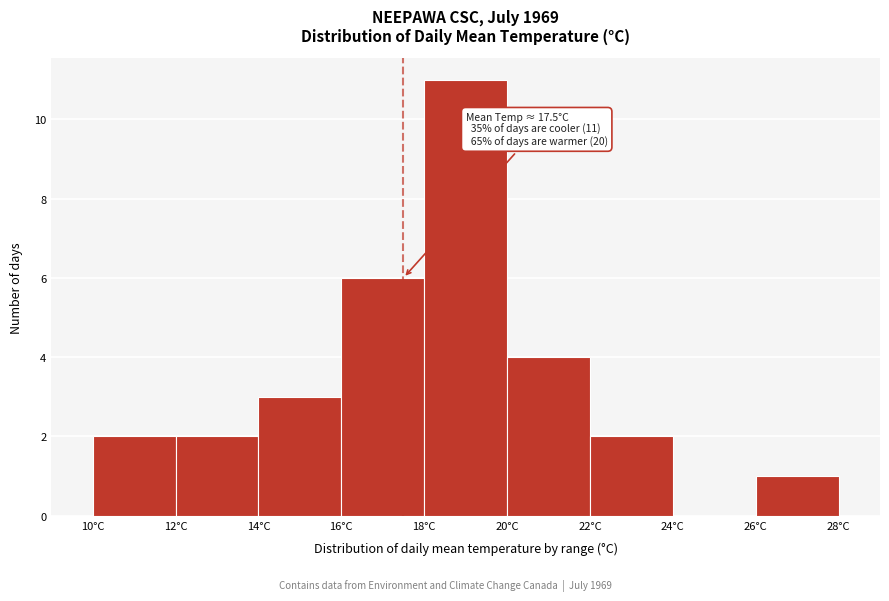

Over which range of the x-axis is the bar tallest?

18 to 20